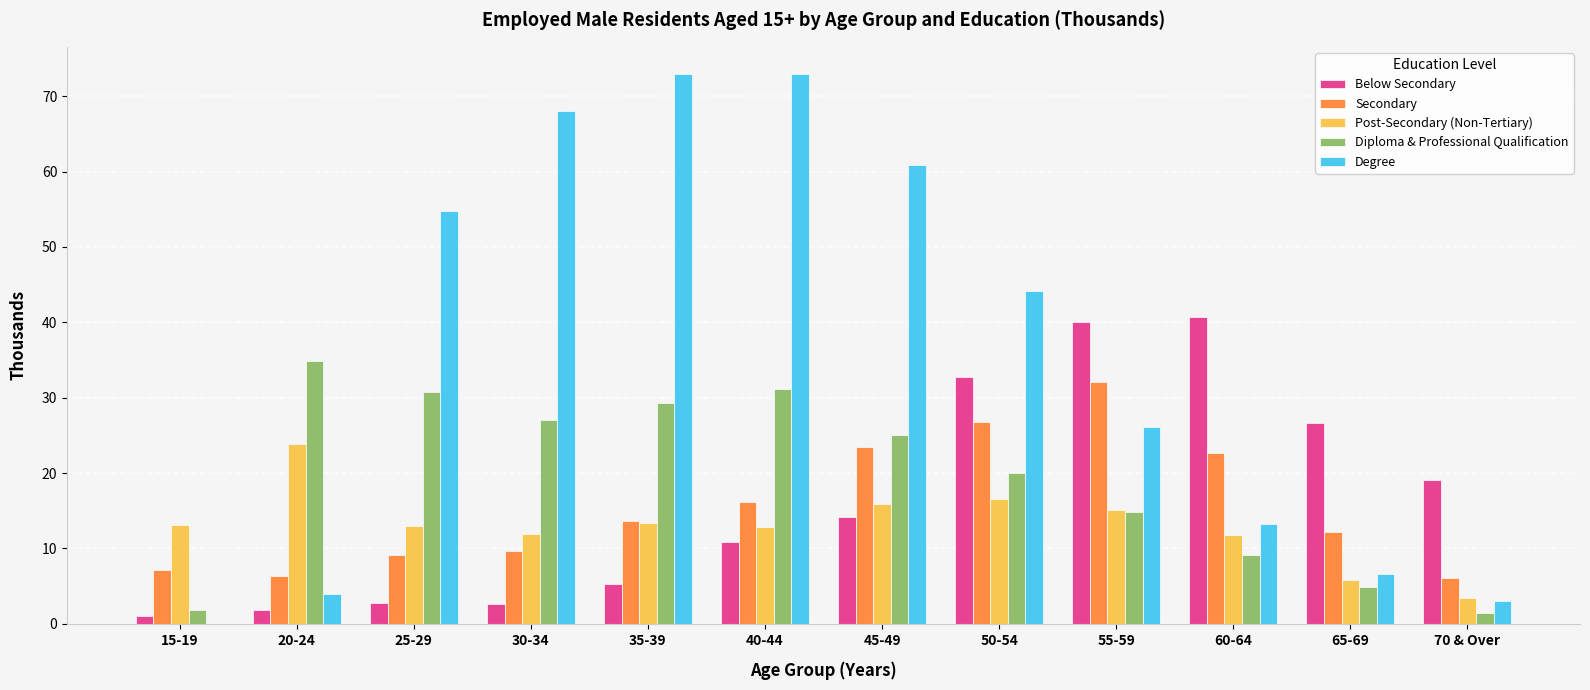

Is it true that Secondary equals 5.4 at 25-29?

False